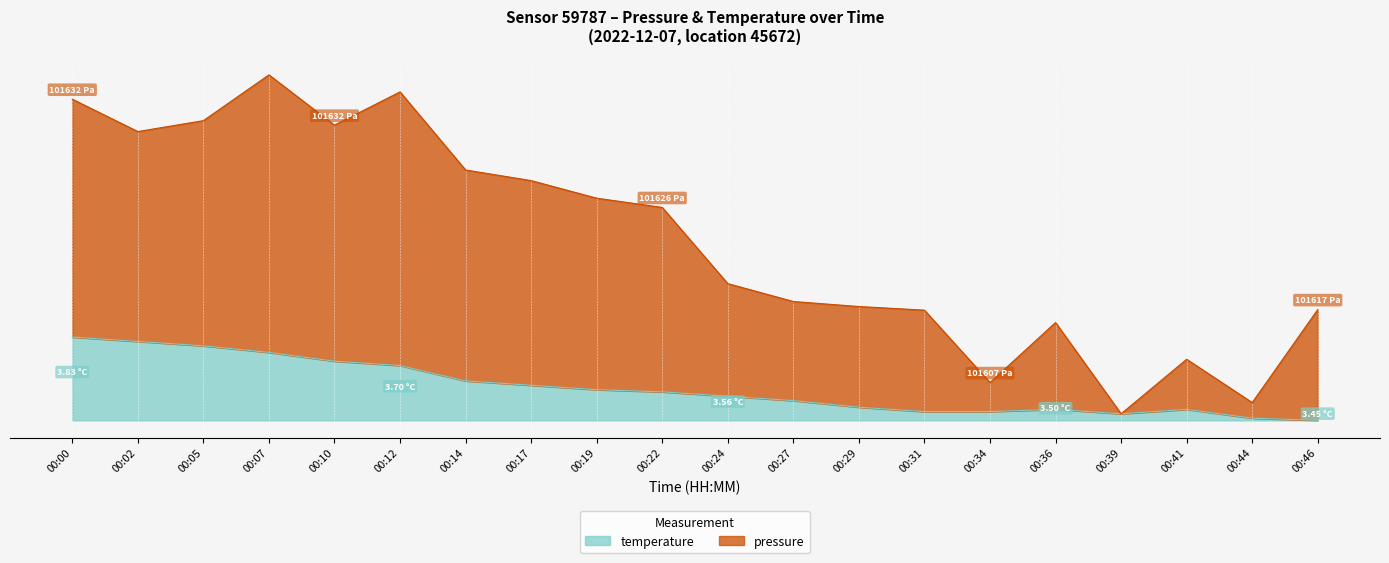

Where is temperature nearest to the value 5?

00:14